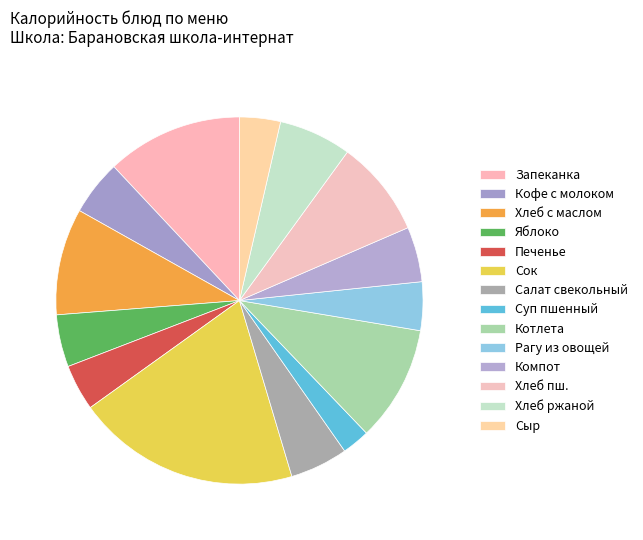

How many segments does this pie chart have?

14